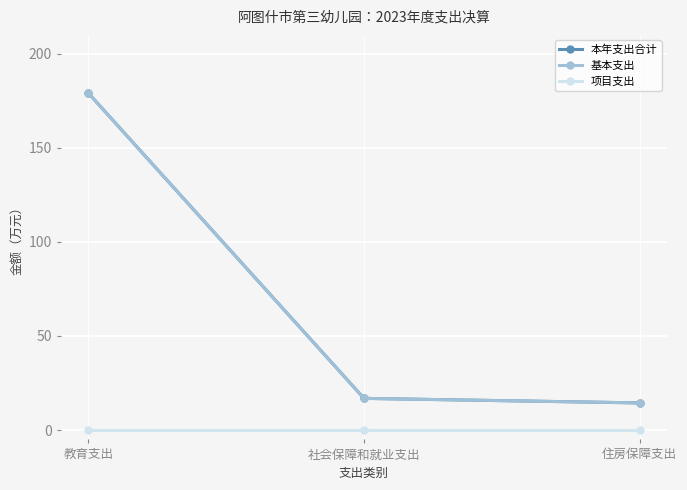

Does the chart have visible grid lines?

Yes